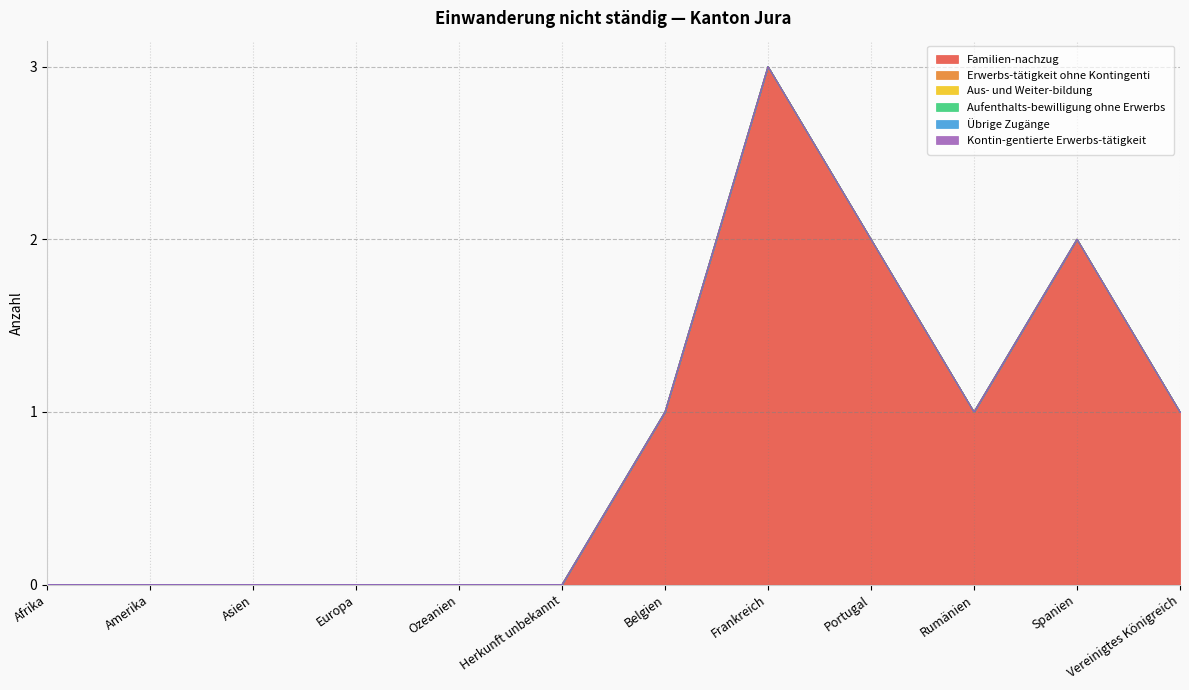

Is it true that Aus- und Weiter-bildung equals 0 at Belgien?

True